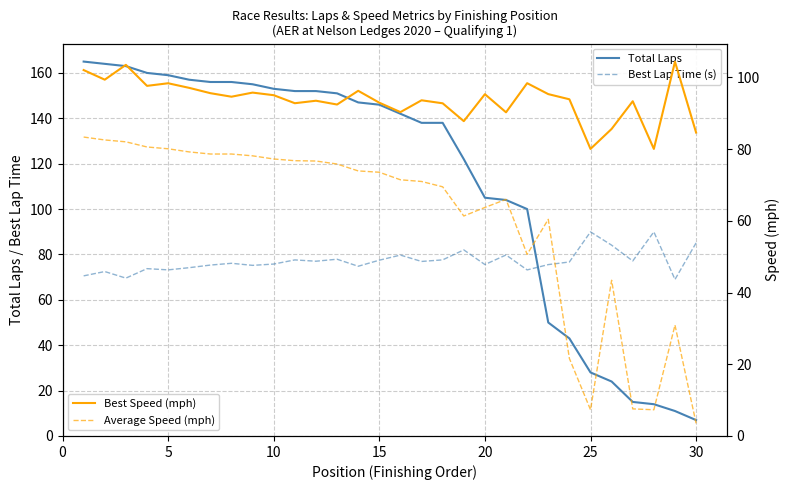

How many series are shown in this chart?

4